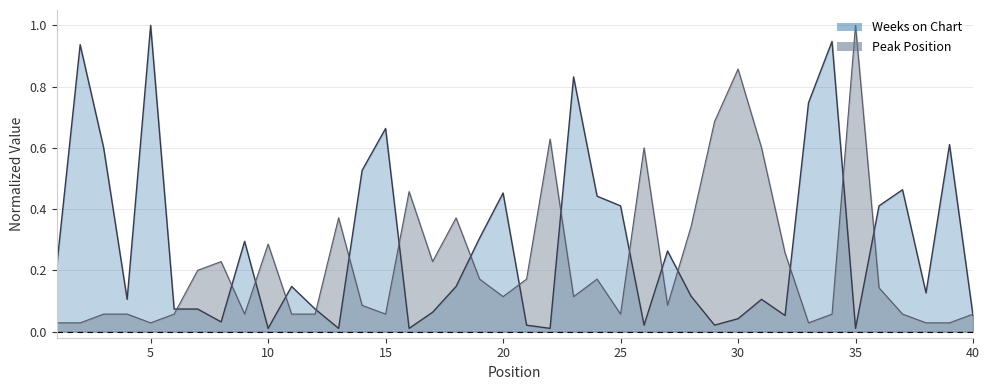

At 21, list the series in order from largest to smallest.

Peak Position, Weeks on Chart